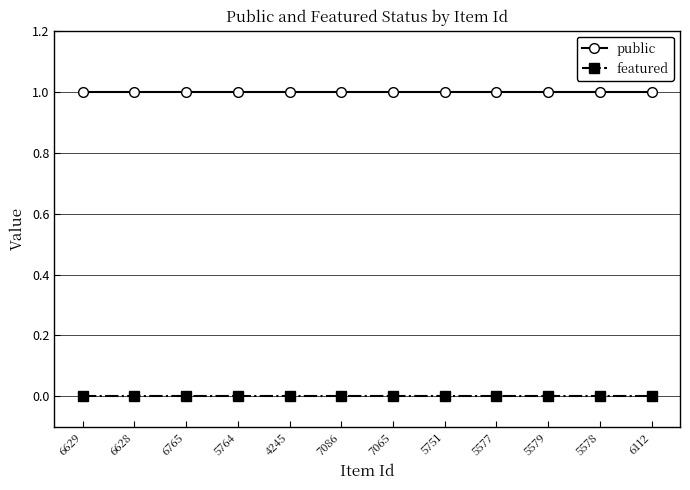

What are all the series names shown in the legend?

public, featured